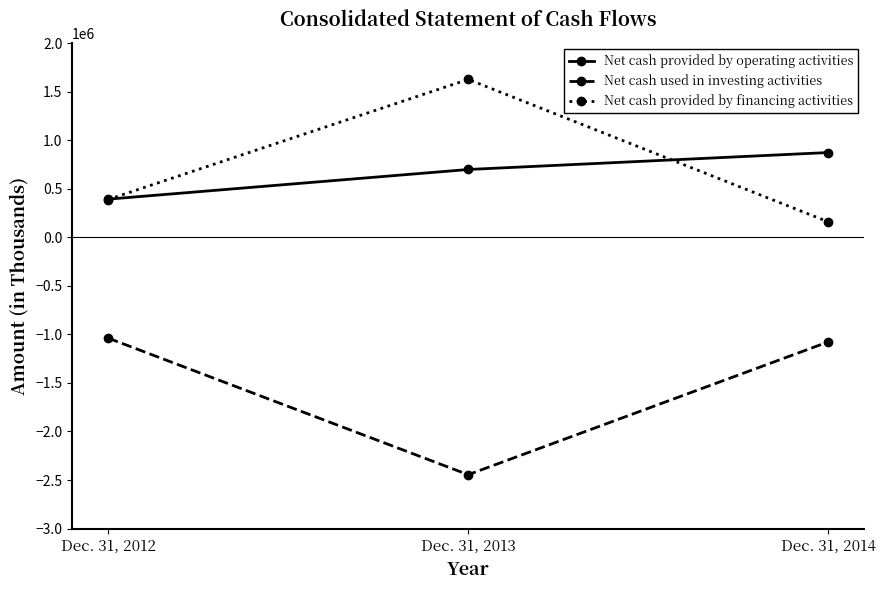

At which label does Net cash provided by financing activities reach its minimum?

Dec. 31, 2014